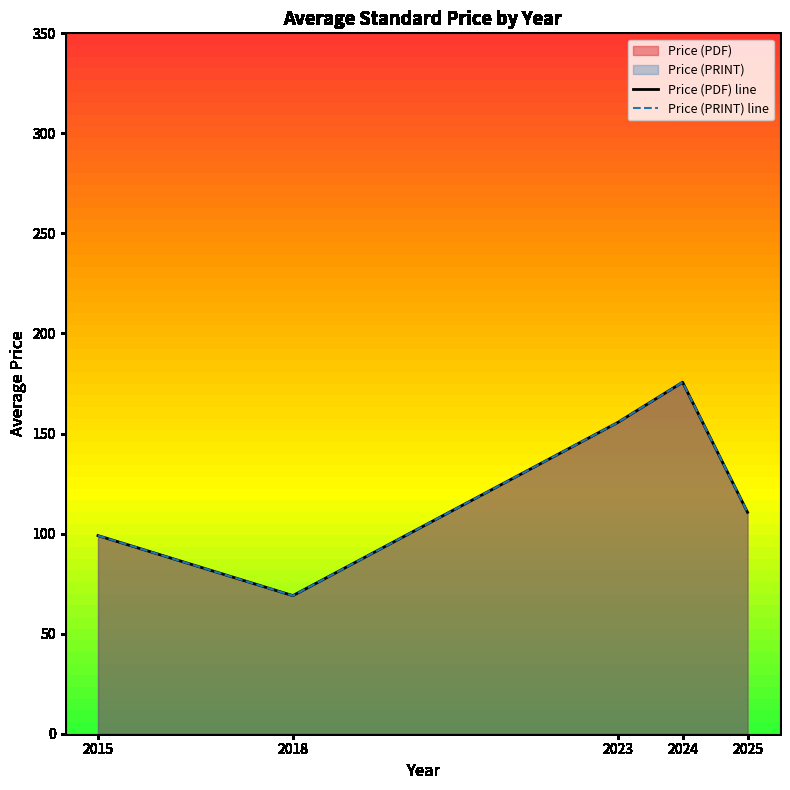

Which category has the lowest value across all series?

2018